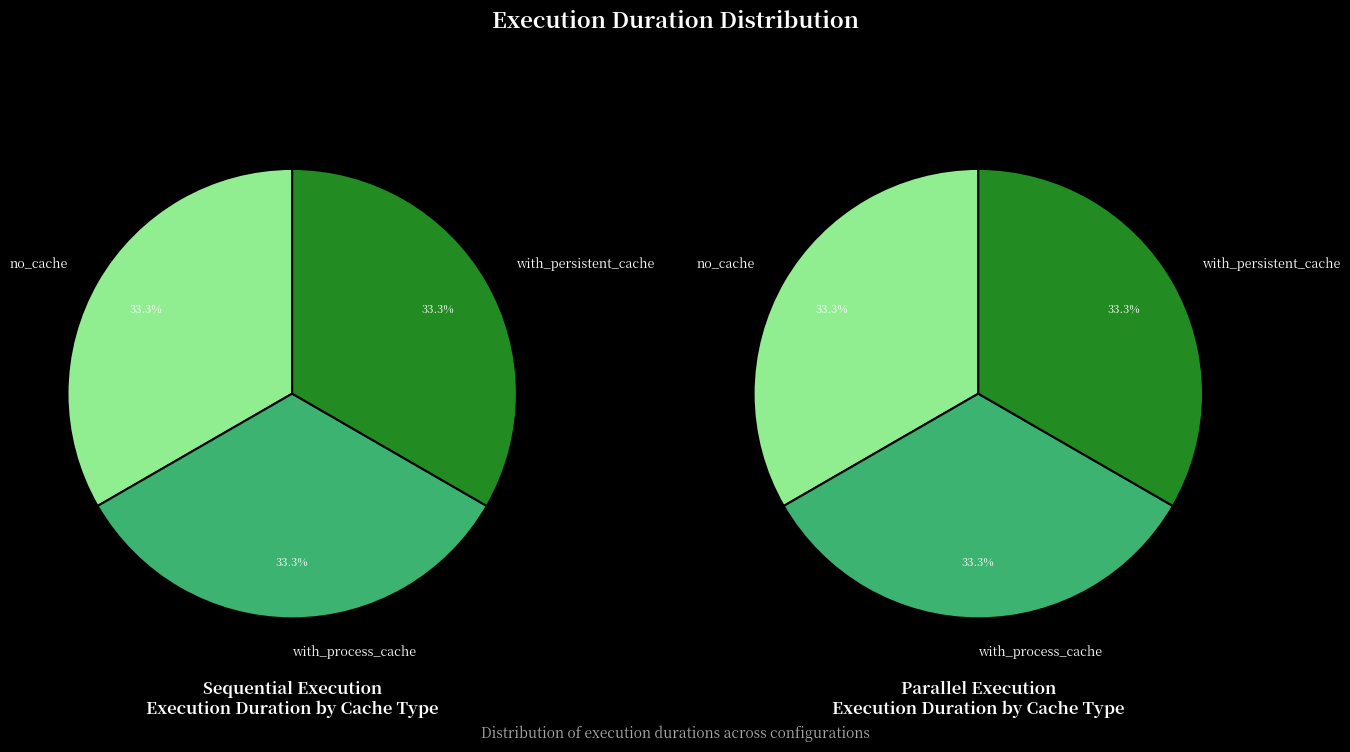

At with_process_cache, list the series in order from largest to smallest.

sequential, parallel